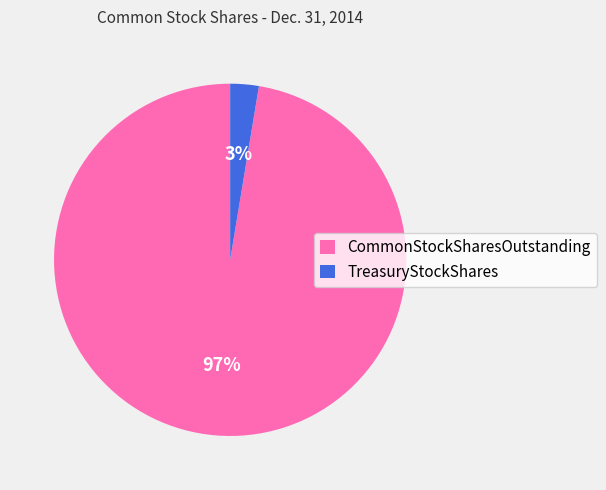

To the nearest percent, what is the combined percentage of TreasuryStockShares and CommonStockSharesOutstanding?

100%